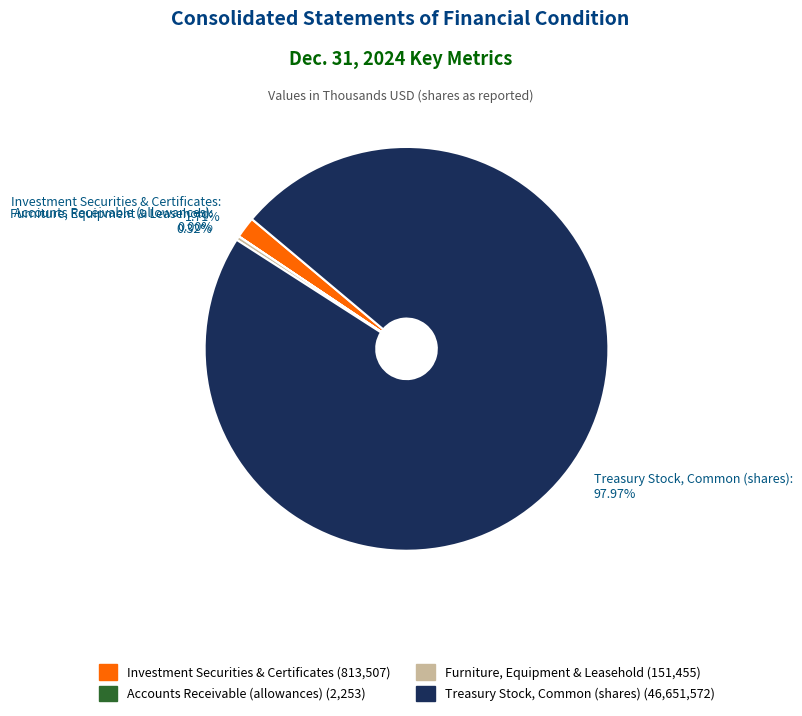

Is the sum of Treasury Stock, Common (shares): 97.97% and Investment Securities & Certificates: 1.71% greater than half?

Yes